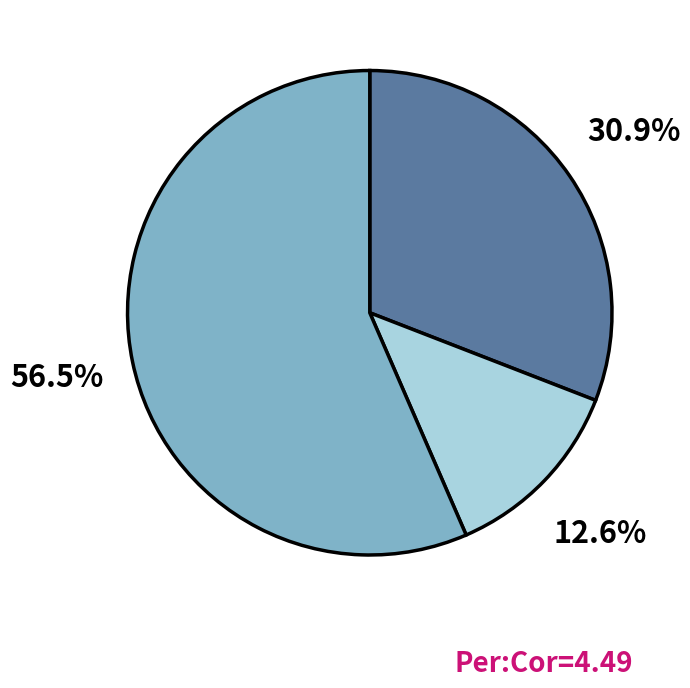

Does any single category account for the majority?

Yes